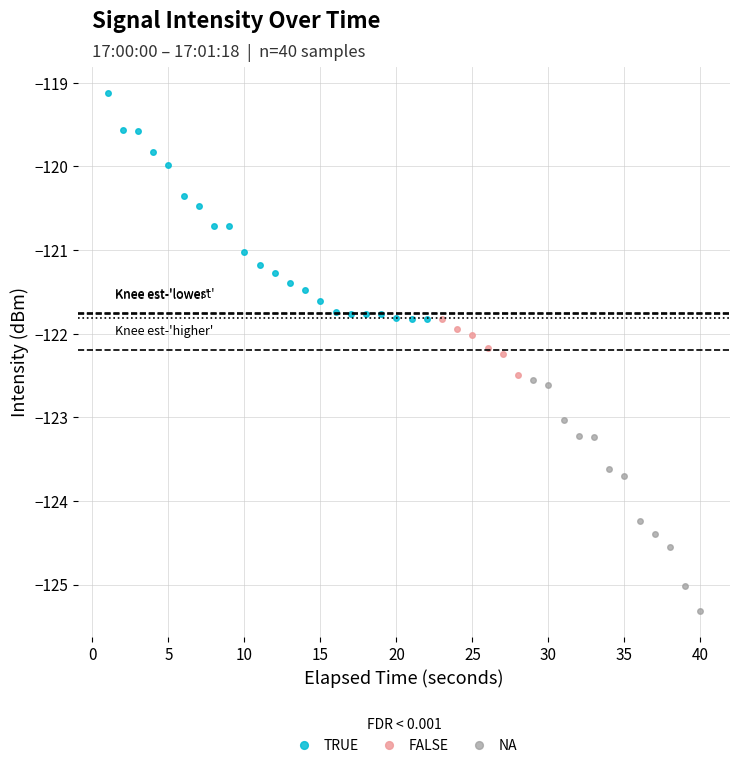

Is it true that TRUE equals -206.9 at 5?

False